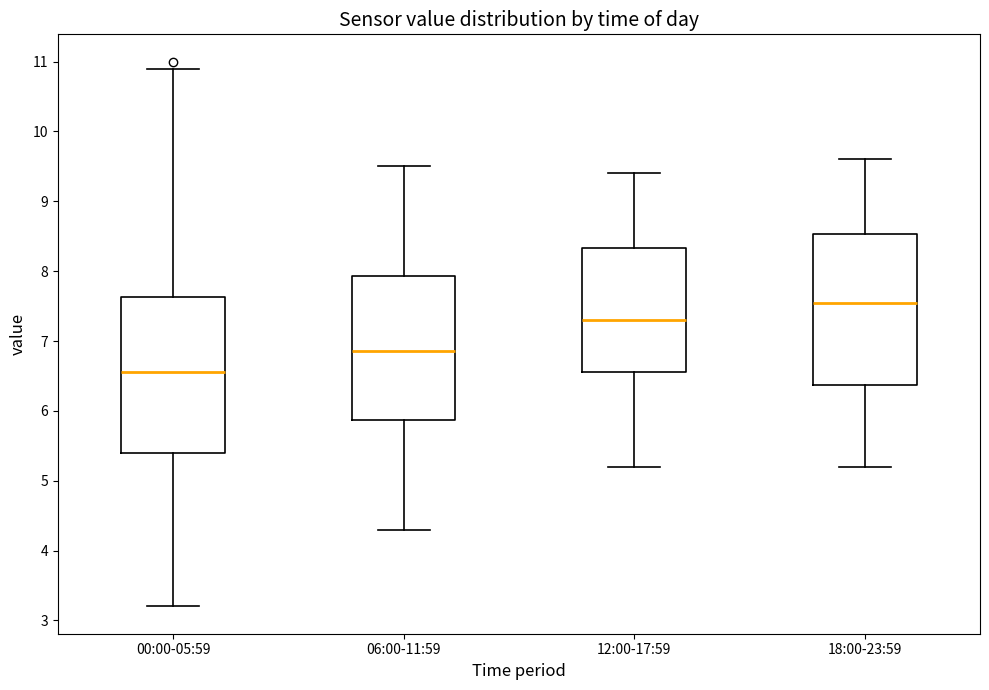

Which box's median line is the lowest?

00:00-05:59